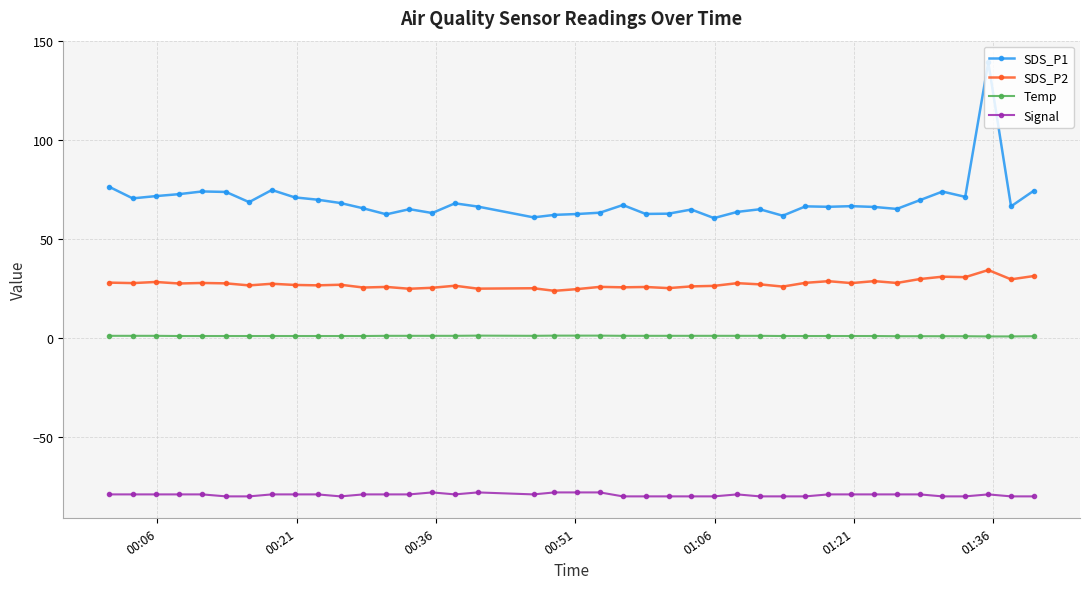

What is the sum of all SDS_P2 values?

1090.9